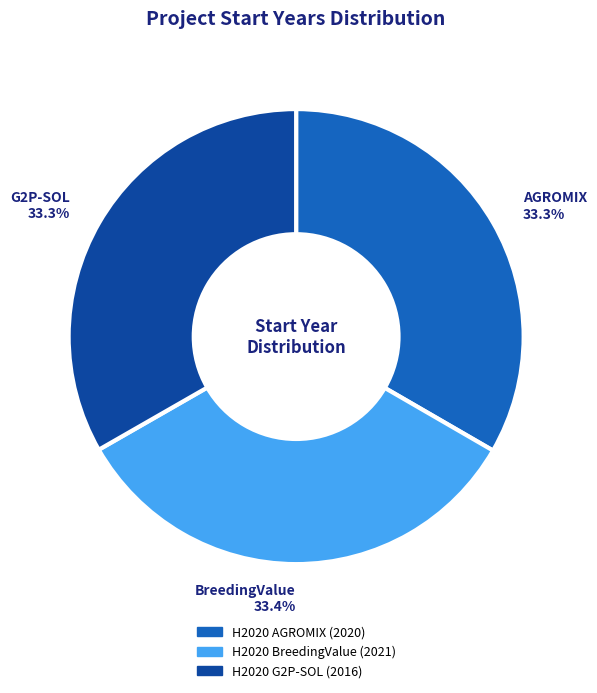

What portion of the pie excludes H2020 AGROMIX?

66.7%